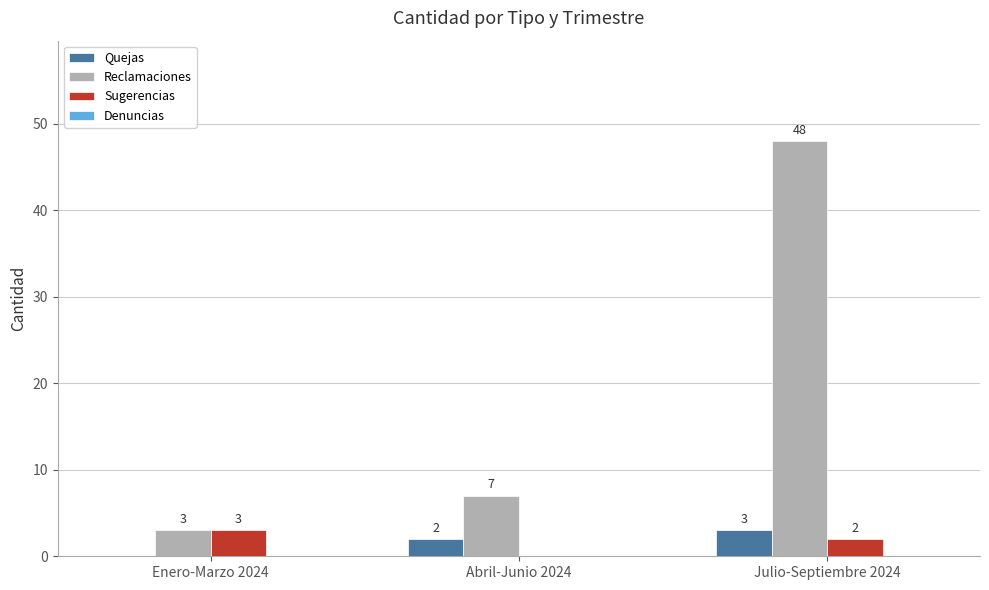

What is the maximum value shown in the chart?

48